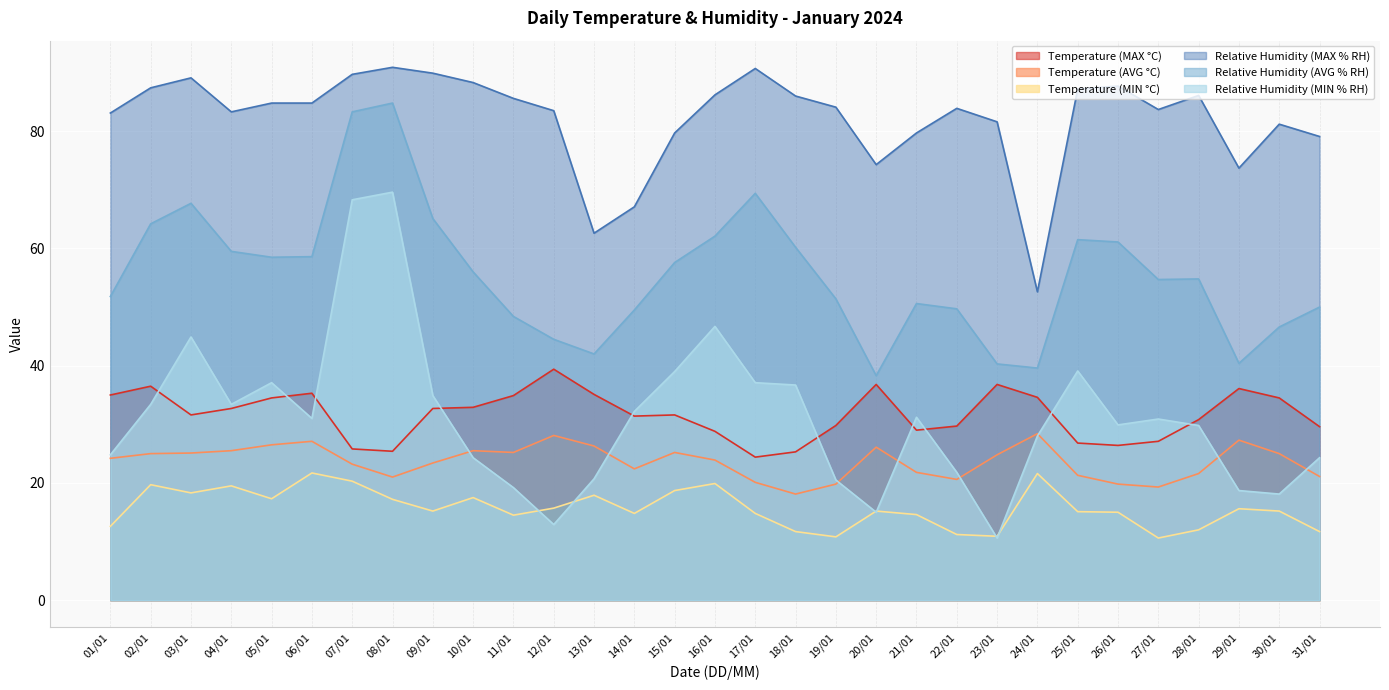

Reading left to right, list all the values displayed in this chart.

Temperature (MAX °C): 35.0	36.5	31.6	32.7	34.5	35.3	25.8	25.4	32.7	32.9	34.9	39.4	35.1	31.4	31.6	28.8	24.4	25.3	29.8	36.8	29.0	29.7	36.8	34.6	26.8	26.4	27.1	30.8	36.1	34.5	29.6
Temperature (AVG °C): 24.2	25.0	25.1	25.5	26.5	27.1	23.2	21.0	23.4	25.5	25.2	28.1	26.3	22.4	25.2	23.9	20.1	18.1	19.8	26.1	21.8	20.6	24.8	28.4	21.3	19.8	19.3	21.6	27.3	25.0	21.1
Temperature (MIN °C): 12.6	19.7	18.3	19.5	17.3	21.7	20.3	17.2	15.2	17.5	14.5	15.7	17.9	14.8	18.7	19.9	14.8	11.7	10.8	15.2	14.6	11.2	10.9	21.6	15.1	15.0	10.6	12.0	15.6	15.2	11.7
Relative Humidity (MAX % RH): 83.1	87.4	89.1	83.3	84.8	84.8	89.7	90.9	89.9	88.3	85.6	83.5	62.6	67.1	79.7	86.2	90.7	86.0	84.1	74.3	79.7	83.9	81.6	52.6	87.2	87.7	83.7	86.1	73.7	81.2	79.1
Relative Humidity (AVG % RH): 51.8	64.2	67.7	59.5	58.5	58.6	83.3	84.8	65.1	56.0	48.4	44.5	42.0	49.5	57.6	62.1	69.4	60.2	51.4	38.3	50.6	49.7	40.3	39.6	61.5	61.1	54.7	54.8	40.4	46.6	50.0
Relative Humidity (MIN % RH): 24.8	33.4	44.9	33.4	37.1	31.0	68.3	69.6	34.9	24.3	19.2	12.9	20.7	32.2	39.0	46.7	37.1	36.7	20.5	15.0	31.2	21.8	10.6	28.0	39.1	29.9	30.9	29.8	18.7	18.1	24.3